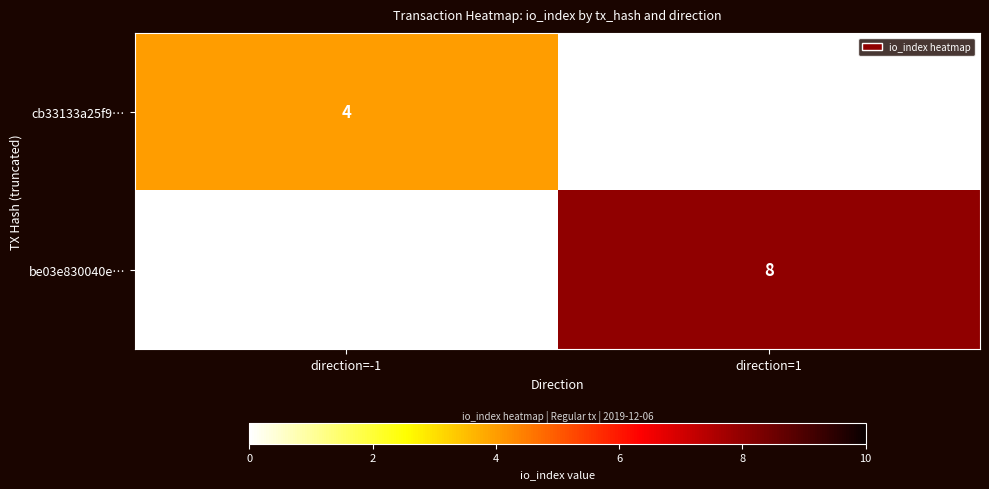

Is it true that be03e830040e… equals 8 at direction=1?

True